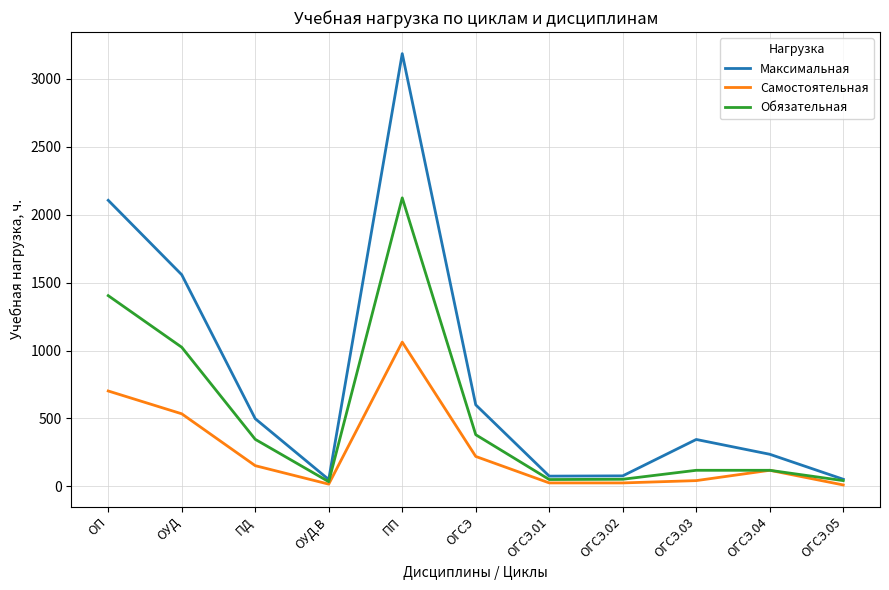

Where is Максимальная nearest to the value 1618?

ОУД